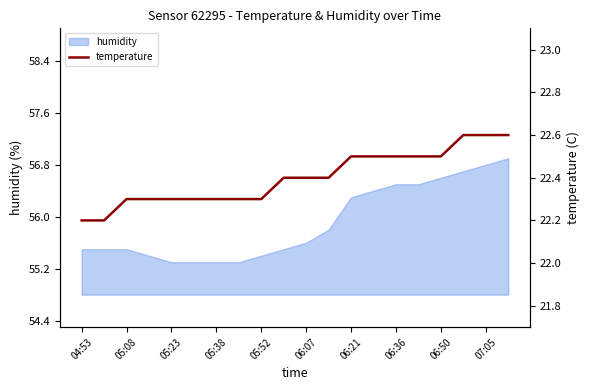

The humidity series shows 55.3 at 05:38. True or false?

True